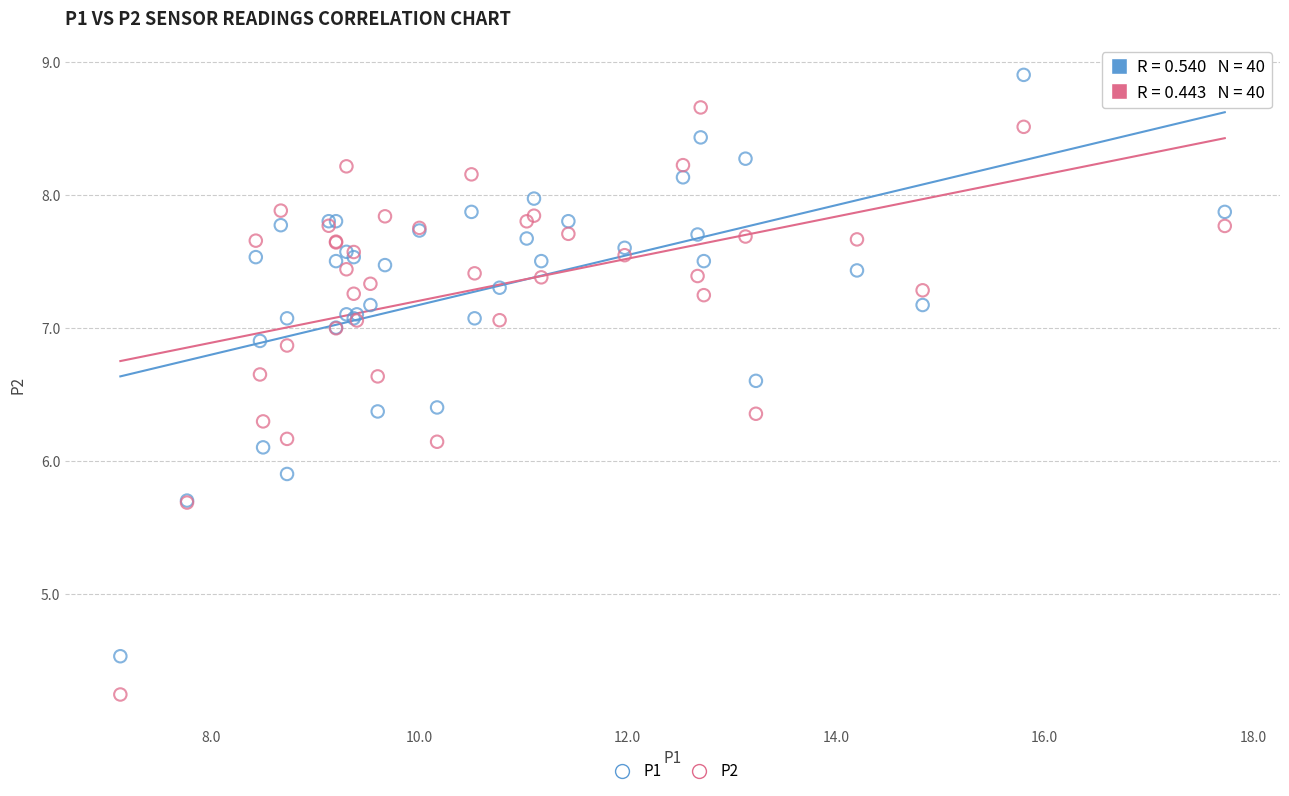

Which series contains the highest Y value?

P1